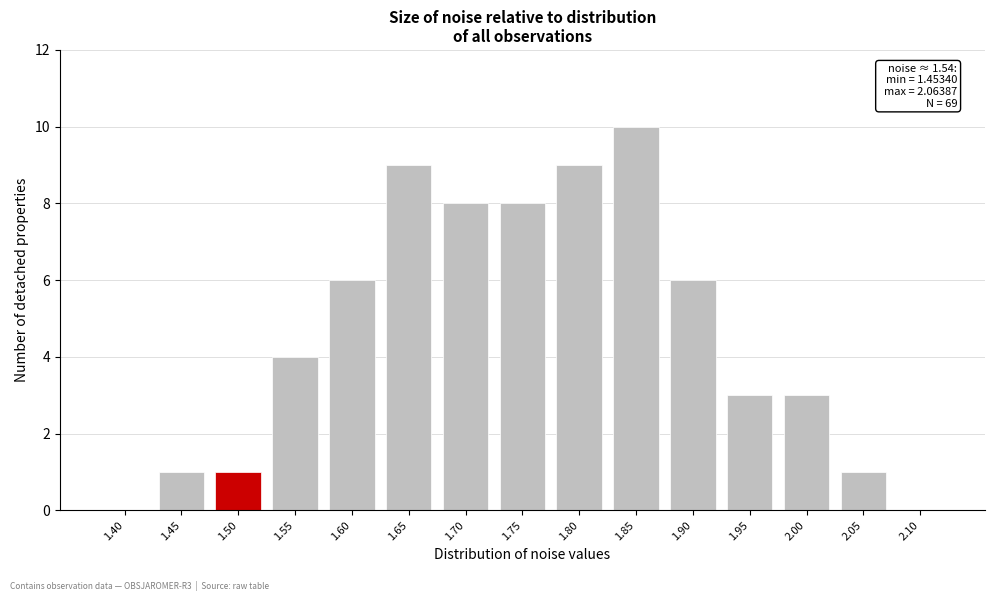

Reading left to right, extract all data points from this chart.

1.40=0	1.45=1	1.50=1	1.55=4	1.60=6	1.65=9	1.70=8	1.75=8	1.80=9	1.85=10	1.90=6	1.95=3	2.00=3	2.05=1	2.10=0